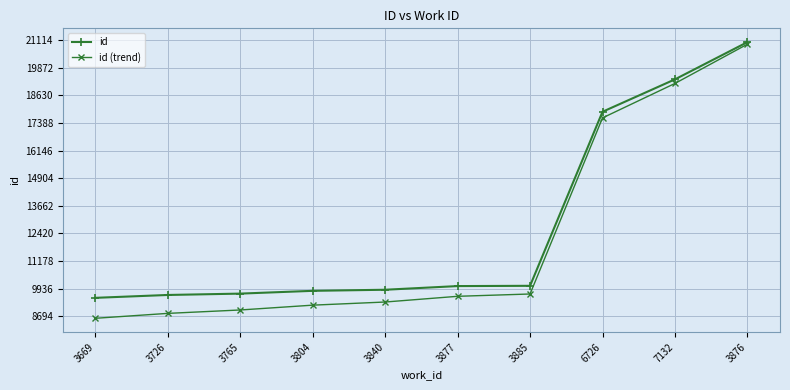

At which label does id reach its peak?

3876